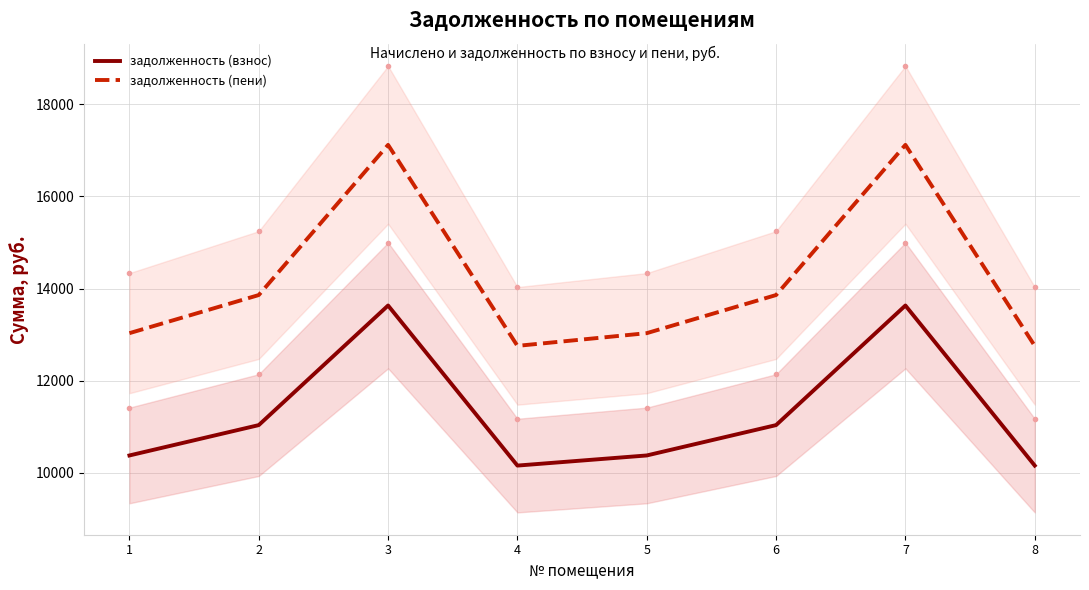

True or false: задолженность (пени) and задолженность (взнос) cross at least once.

False